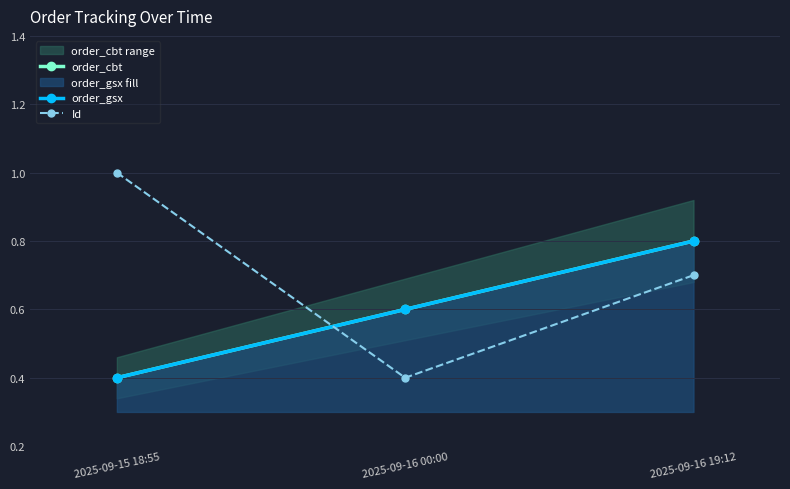

At which category is the sum across all series the highest?

2025-09-16 19:12